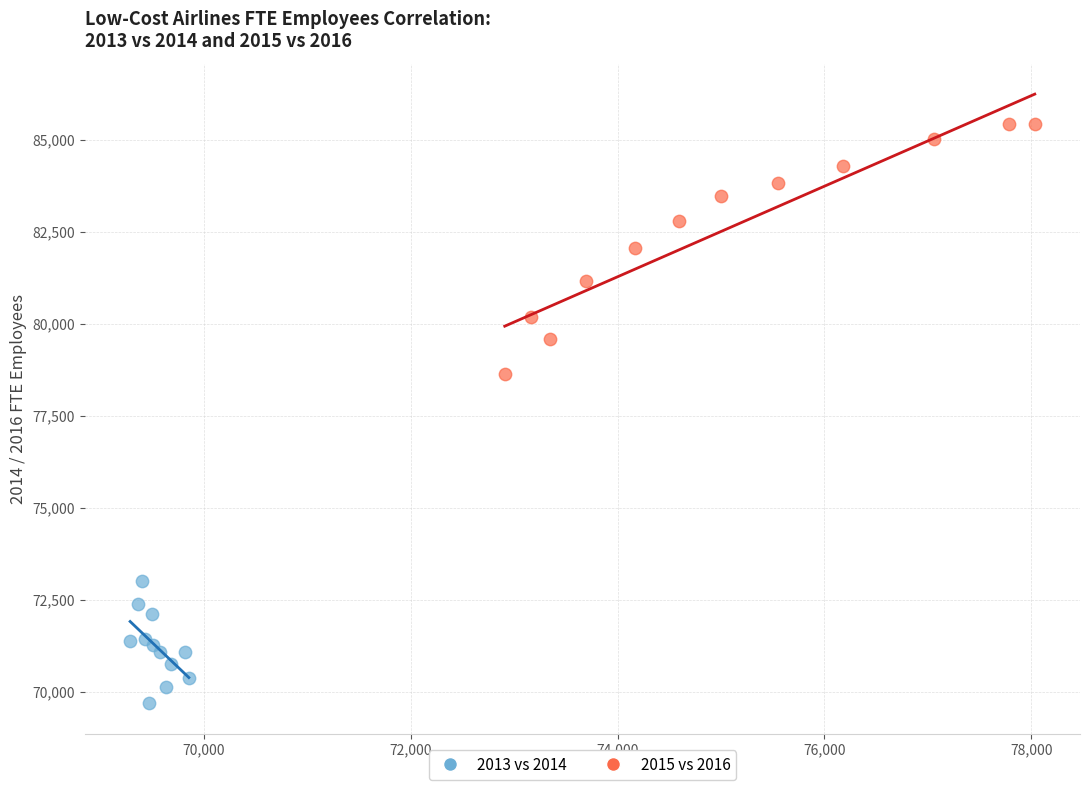

Which series reaches the minimum Y coordinate?

2013 vs 2014